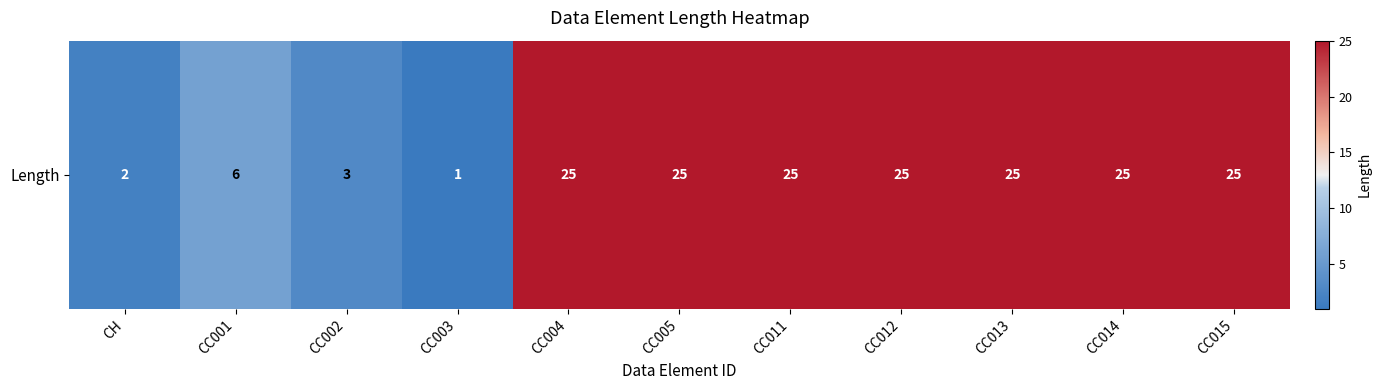

What is the minimum value shown in the chart?

1